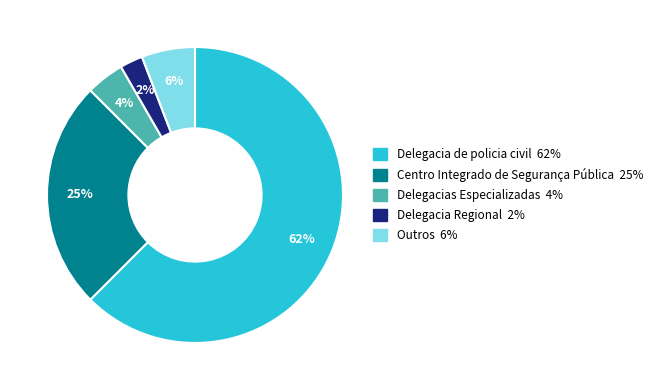

To the nearest percent, what portion does Outros represent?

6%